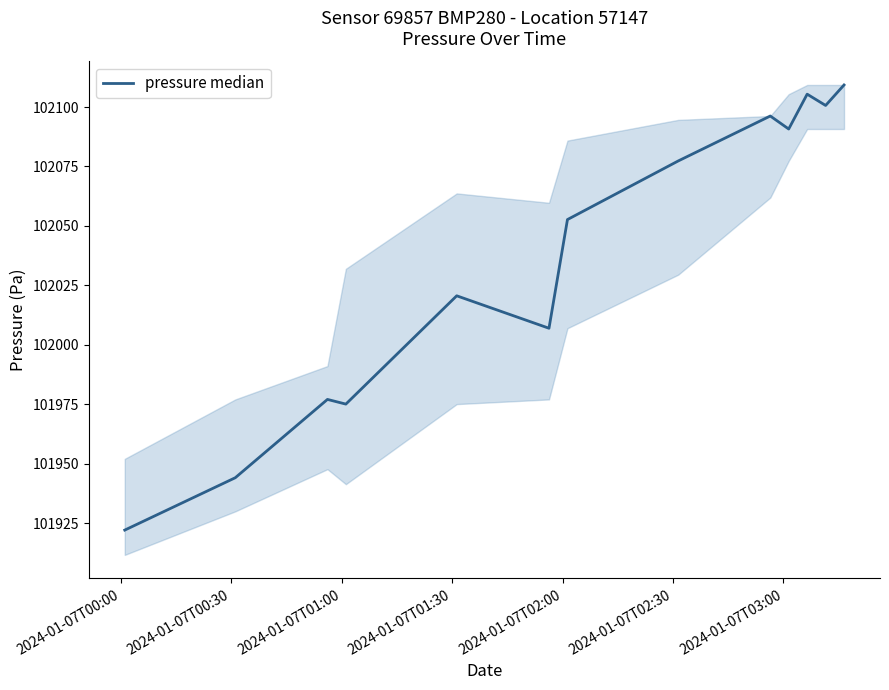

How many values are below 102052?

6